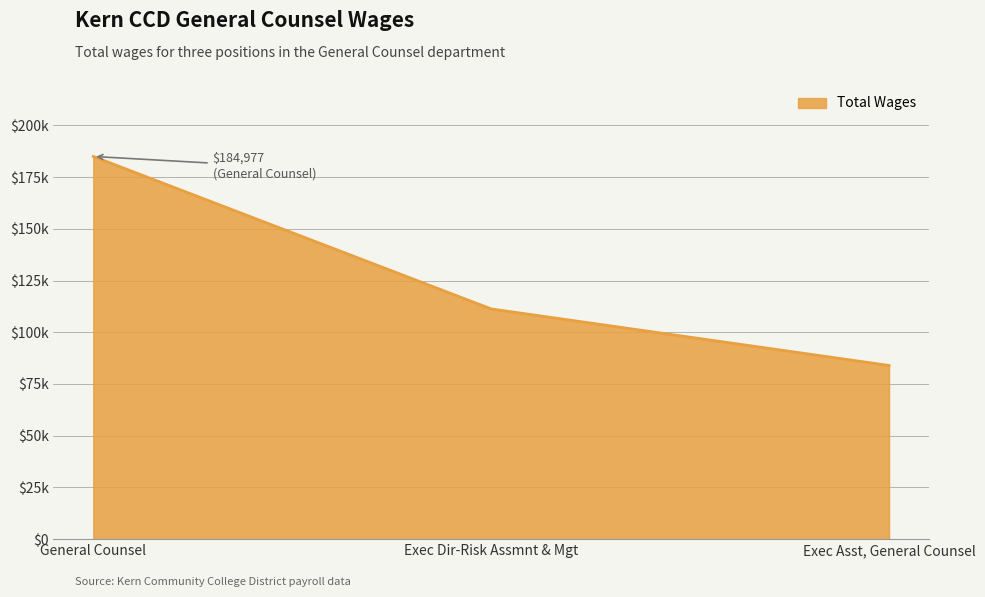

Does the chart have visible grid lines?

Yes